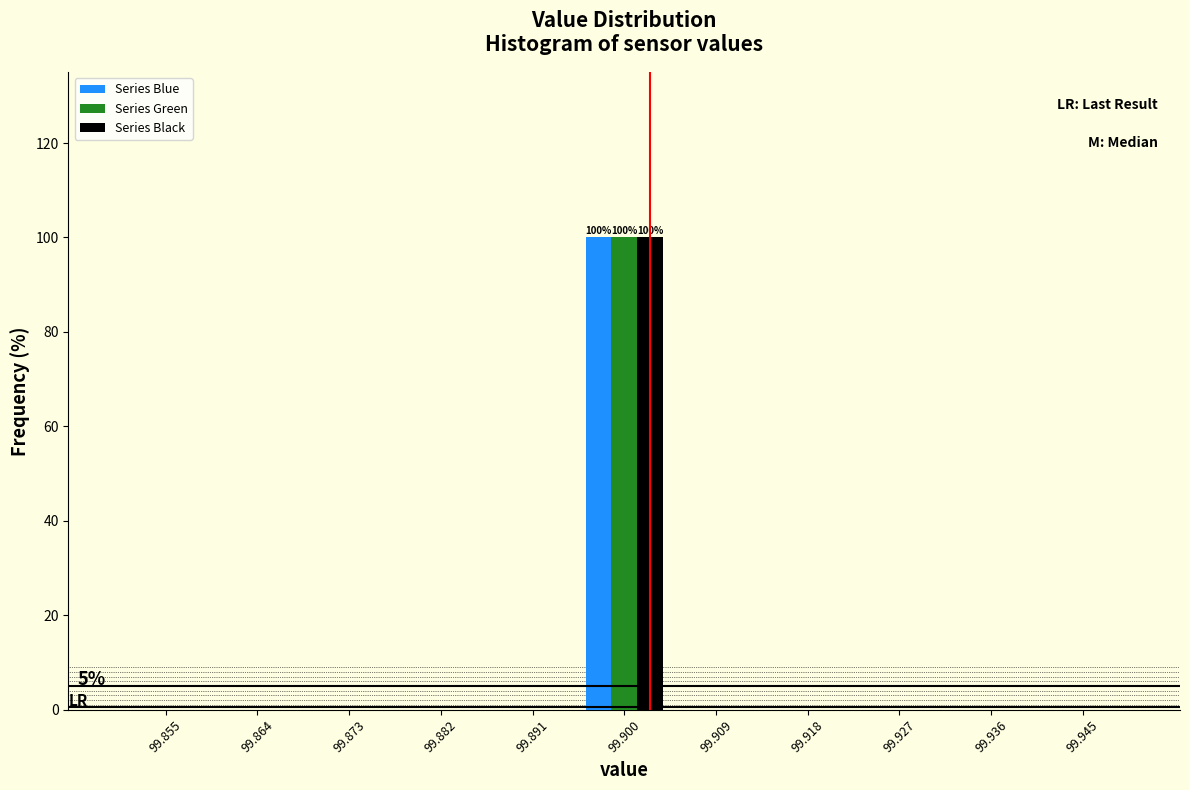

In the Series Blue series, which range on the x-axis has the tallest bar?

99.895 to 99.905